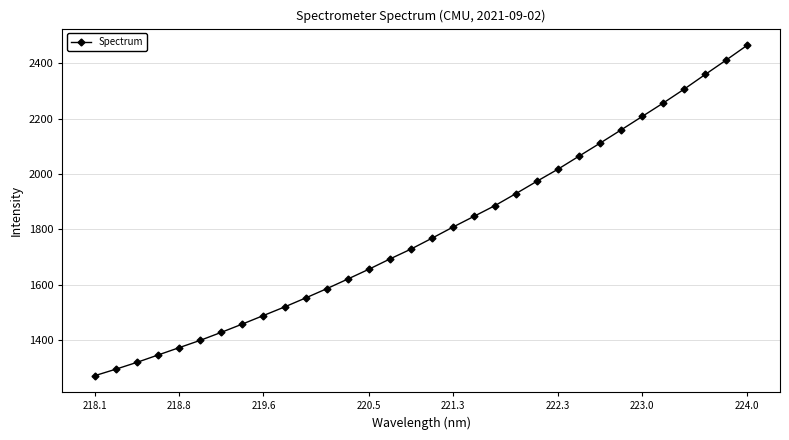

What is the greatest value displayed?

2466.3